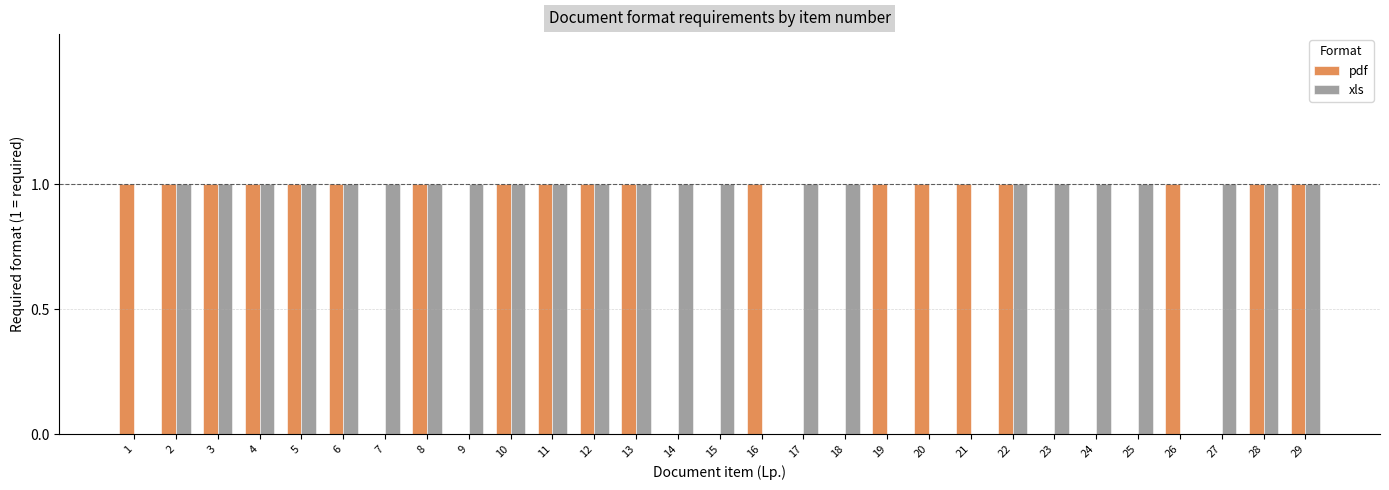

Is it true that xls equals 1 at 2?

True